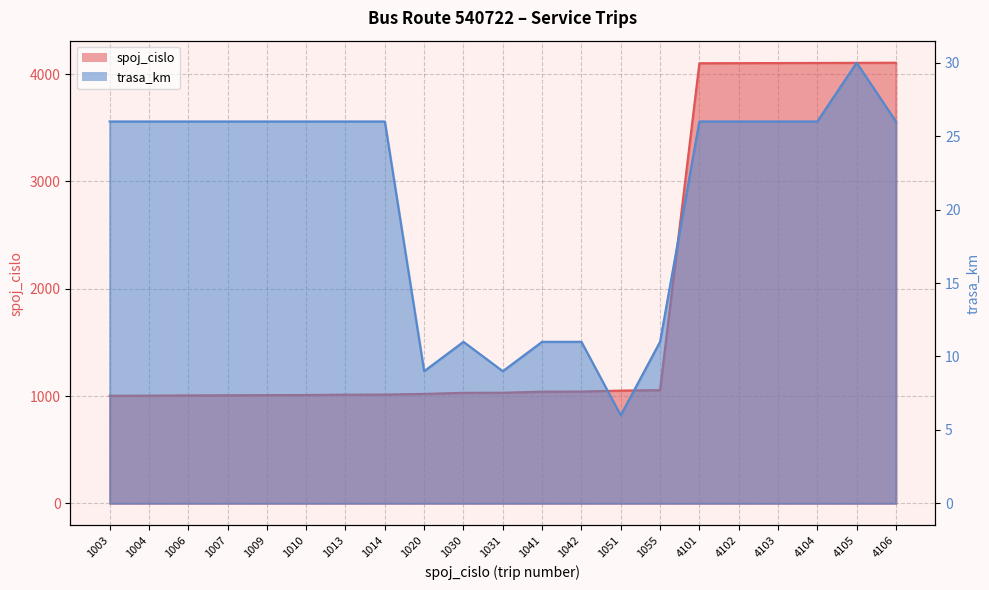

At which category does the chart reach its peak across all series?

4106